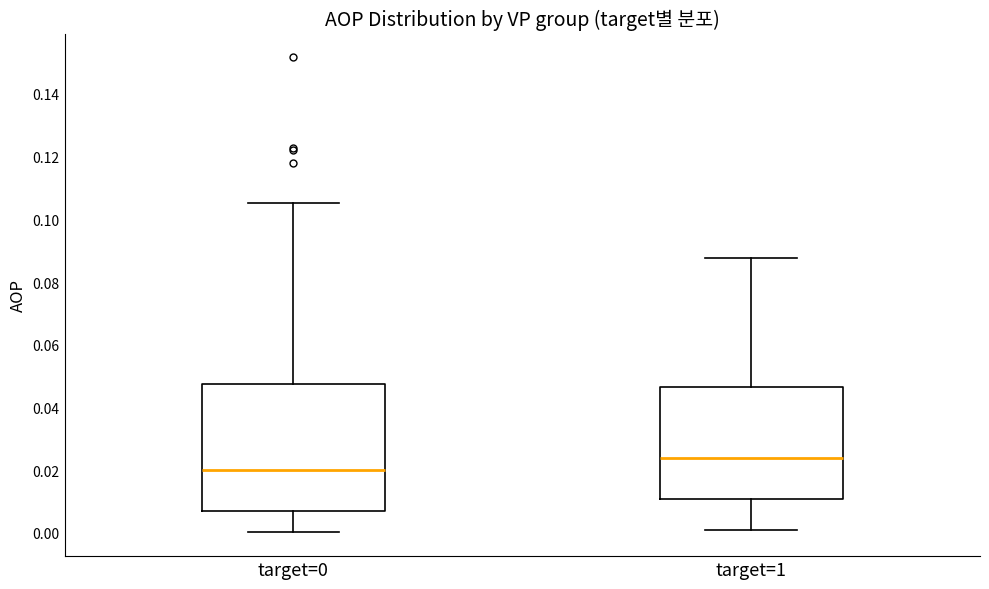

Which box has the highest median line?

target=1